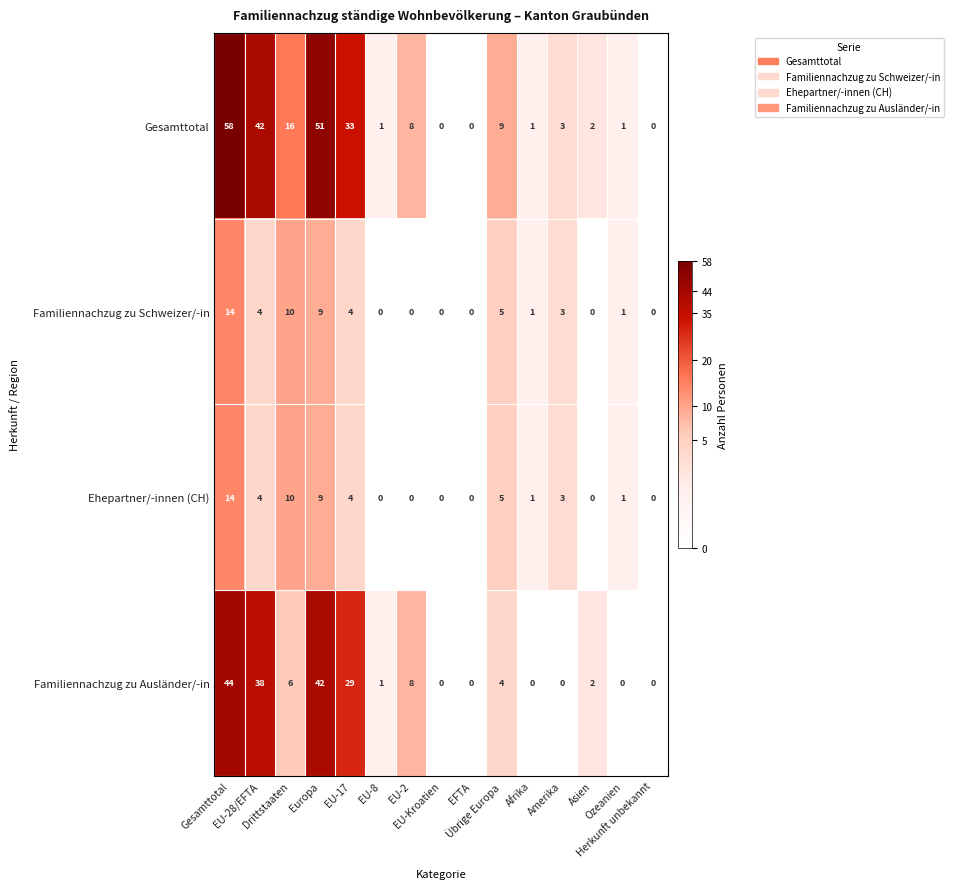

What is the difference between the second highest and second lowest values in the Familiennachzug zu Ausländer/-in series?

42